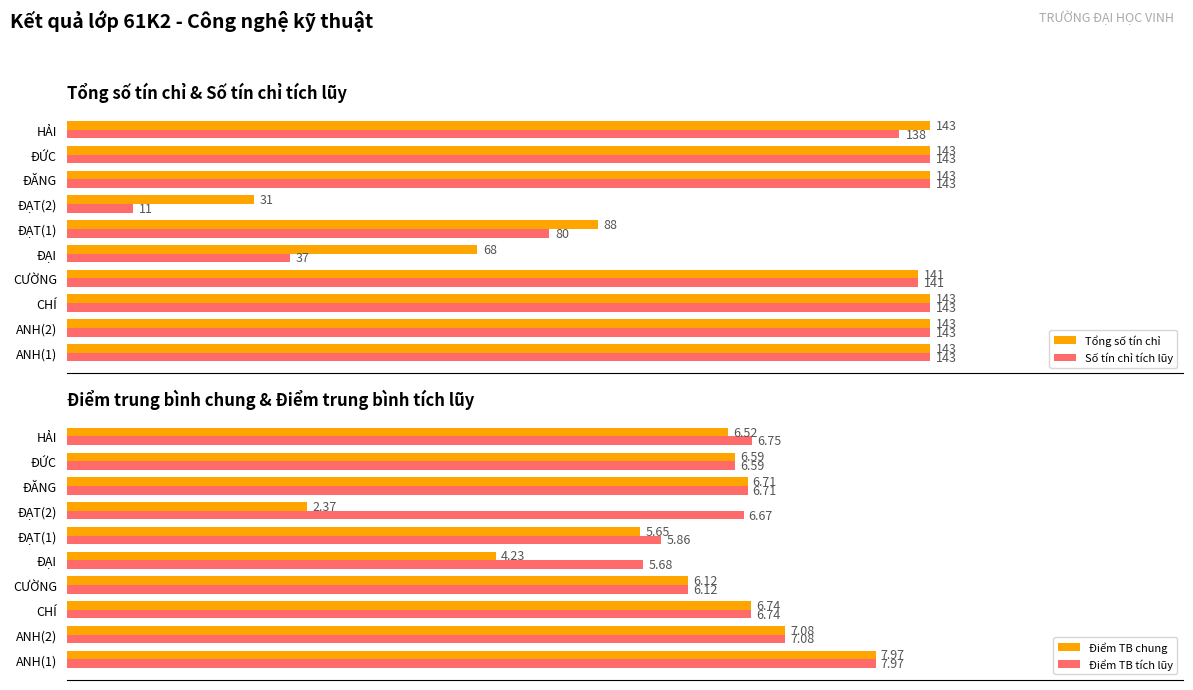

Is the value of Số tín chỉ tích lũy at ĐẠT(2) greater than the value of Tổng số tín chỉ at ANH(2)?

No